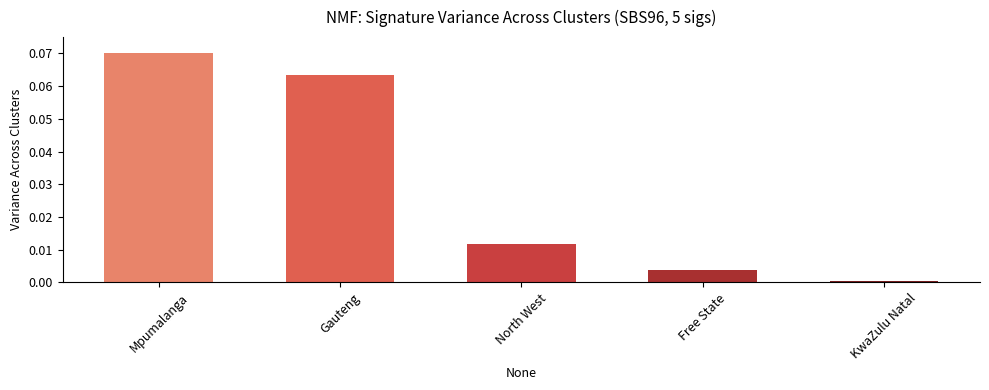

Rank the categories by value from lowest to highest.

KwaZulu Natal, Free State, North West, Gauteng, Mpumalanga